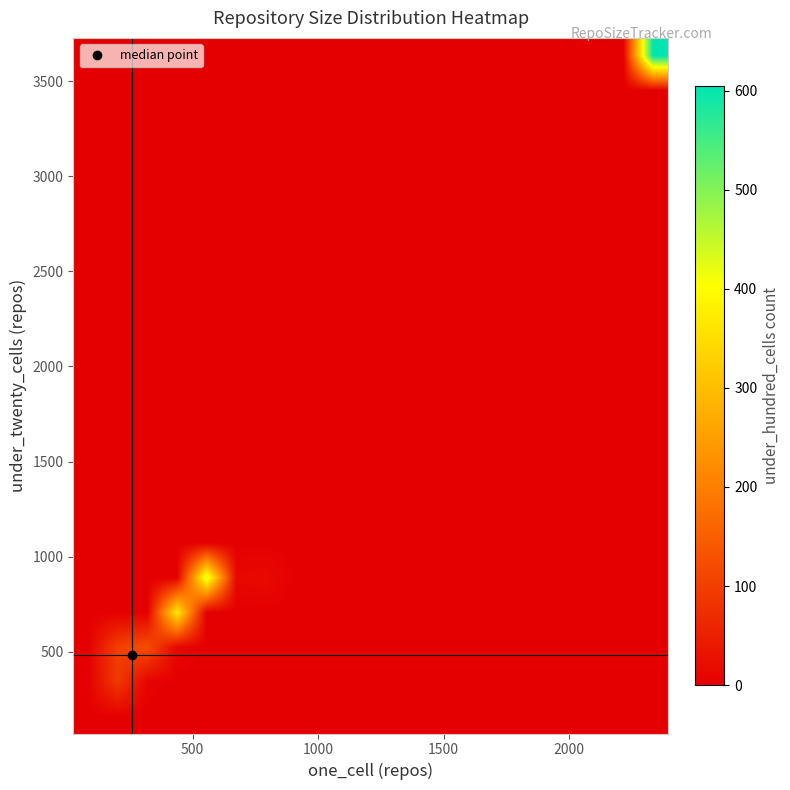

At how many categories does at least one series exceed 25?

5